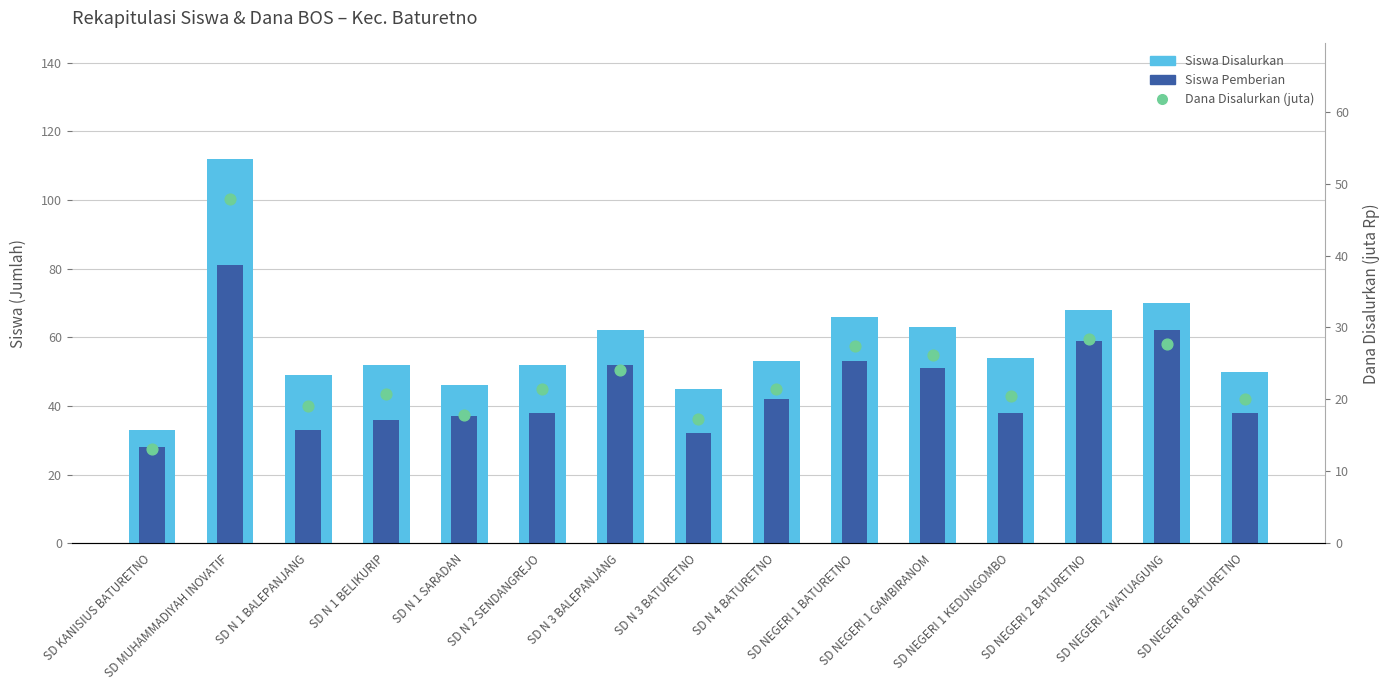

Which series reaches the minimum Y coordinate?

Dana Disalurkan (juta)